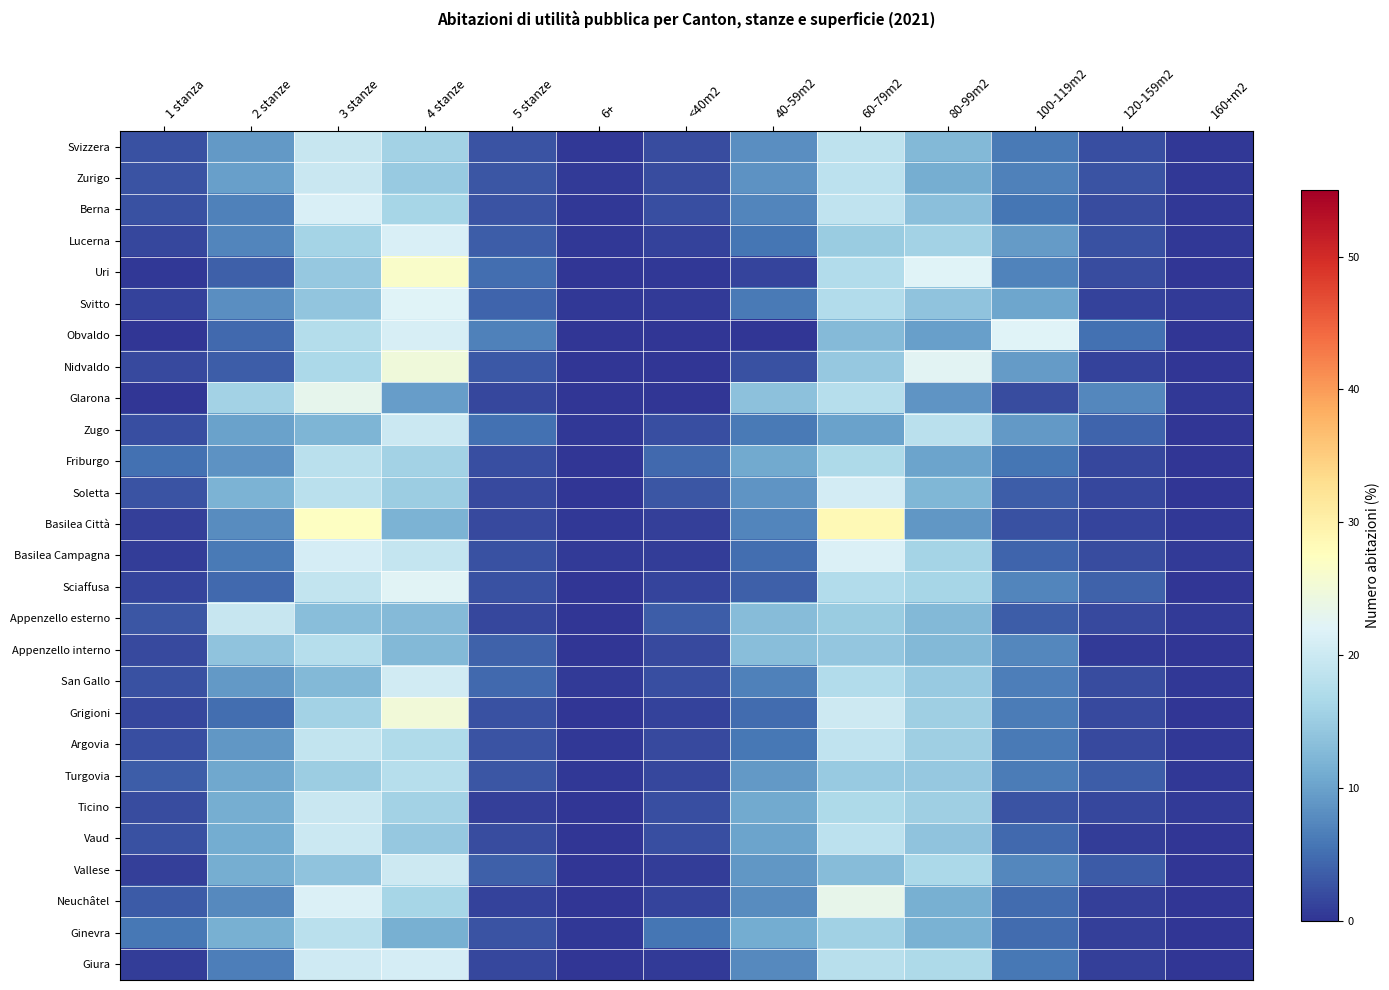

Reading right to left, what are all the values shown in this chart?

Svizzera: 160+m2=0.3	120-159m2=2.2	100-119m2=6.2	80-99m2=12.7	60-79m2=18.6	40-59m2=8.1	<40m2=2.1	6+=0.4	5 stanze=2.8	4 stanze=15.9	3 stanze=19.5	2 stanze=9.1	1 stanza=2.5
Zurigo: 160+m2=0.3	120-159m2=2.7	100-119m2=6.8	80-99m2=11.2	60-79m2=18.4	40-59m2=8.6	<40m2=2.0	6+=0.5	5 stanze=2.8	4 stanze=14.7	3 stanze=19.8	2 stanze=9.7	1 stanza=2.6
Berna: 160+m2=0.4	120-159m2=2.0	100-119m2=5.8	80-99m2=13.5	60-79m2=18.9	40-59m2=7.3	<40m2=2.3	6+=0.4	5 stanze=2.7	4 stanze=16.3	3 stanze=21.3	2 stanze=6.8	1 stanza=2.5
Lucerna: 160+m2=0.3	120-159m2=2.5	100-119m2=9.4	80-99m2=15.9	60-79m2=15.0	40-59m2=5.7	<40m2=1.2	6+=0.3	5 stanze=3.5	4 stanze=21.5	3 stanze=16.0	2 stanze=7.2	1 stanza=1.5
Uri: 160+m2=0.1	120-159m2=1.9	100-119m2=7.0	80-99m2=21.9	60-79m2=17.2	40-59m2=1.4	<40m2=0.3	6+=0.1	5 stanze=5.0	4 stanze=26.5	3 stanze=14.4	2 stanze=3.7	1 stanza=0.3
Svitto: 160+m2=0.5	120-159m2=1.1	100-119m2=10.4	80-99m2=13.9	60-79m2=17.3	40-59m2=6.1	<40m2=0.6	6+=0.4	5 stanze=4.2	4 stanze=22.1	3 stanze=14.1	2 stanze=8.0	1 stanza=1.2
Obvaldo: 160+m2=0.0	120-159m2=5.3	100-119m2=22.0	80-99m2=9.8	60-79m2=12.9	40-59m2=0.0	<40m2=0.0	6+=0.0	5 stanze=6.8	4 stanze=21.2	3 stanze=17.4	2 stanze=4.5	1 stanza=0.0
Nidvaldo: 160+m2=0.0	120-159m2=1.1	100-119m2=9.3	80-99m2=22.5	60-79m2=14.6	40-59m2=2.5	<40m2=0.0	6+=0.0	5 stanze=3.0	4 stanze=24.8	3 stanze=16.7	2 stanze=3.6	1 stanza=1.9
Glarona: 160+m2=0.3	120-159m2=7.4	100-119m2=2.1	80-99m2=8.6	60-79m2=17.7	40-59m2=13.7	<40m2=0.2	6+=0.0	5 stanze=1.5	4 stanze=9.5	3 stanze=23.1	2 stanze=15.7	1 stanza=0.2
Zugo: 160+m2=0.1	120-159m2=4.3	100-119m2=9.1	80-99m2=18.2	60-79m2=9.9	40-59m2=6.2	<40m2=2.2	6+=0.3	5 stanze=5.2	4 stanze=20.0	3 stanze=12.2	2 stanze=10.1	1 stanza=2.2
Friburgo: 160+m2=0.1	120-159m2=1.7	100-119m2=5.6	80-99m2=10.1	60-79m2=16.9	40-59m2=10.9	<40m2=4.7	6+=0.1	5 stanze=2.2	4 stanze=15.8	3 stanze=18.2	2 stanze=8.4	1 stanza=5.4
Soletta: 160+m2=0.1	120-159m2=1.7	100-119m2=3.5	80-99m2=12.3	60-79m2=20.7	40-59m2=8.8	<40m2=2.9	6+=0.1	5 stanze=1.9	4 stanze=15.1	3 stanze=18.1	2 stanze=12.0	1 stanza=2.7
Basilea Città: 160+m2=0.3	120-159m2=1.4	100-119m2=2.6	80-99m2=9.0	60-79m2=28.4	40-59m2=7.3	<40m2=1.1	6+=0.2	5 stanze=1.8	4 stanze=11.9	3 stanze=27.2	2 stanze=7.9	1 stanza=0.9
Basilea Campagna: 160+m2=0.5	120-159m2=2.0	100-119m2=4.3	80-99m2=15.9	60-79m2=21.5	40-59m2=5.0	<40m2=0.8	6+=0.5	5 stanze=2.4	4 stanze=19.2	3 stanze=21.0	2 stanze=6.1	1 stanza=0.7
Sciaffusa: 160+m2=0.1	120-159m2=4.0	100-119m2=7.2	80-99m2=16.3	60-79m2=17.2	40-59m2=3.8	<40m2=1.3	6+=0.1	5 stanze=2.5	4 stanze=22.2	3 stanze=19.0	2 stanze=4.6	1 stanza=1.5
Appenzello esterno: 160+m2=0.5	120-159m2=1.9	100-119m2=3.6	80-99m2=12.5	60-79m2=15.0	40-59m2=12.9	<40m2=3.6	6+=0.1	5 stanze=1.6	4 stanze=12.8	3 stanze=13.1	2 stanze=19.4	1 stanza=3.0
Appenzello interno: 160+m2=0.0	120-159m2=0.6	100-119m2=7.5	80-99m2=12.6	60-79m2=14.4	40-59m2=13.2	<40m2=1.7	6+=0.0	5 stanze=4.0	4 stanze=12.6	3 stanze=17.8	2 stanze=13.8	1 stanza=1.7
San Gallo: 160+m2=0.3	120-159m2=2.1	100-119m2=6.6	80-99m2=14.8	60-79m2=17.3	40-59m2=6.7	<40m2=2.3	6+=0.6	5 stanze=4.7	4 stanze=20.5	3 stanze=12.6	2 stanze=9.1	1 stanza=2.5
Grigioni: 160+m2=0.2	120-159m2=1.9	100-119m2=6.4	80-99m2=15.4	60-79m2=20.1	40-59m2=4.8	<40m2=1.2	6+=0.1	5 stanze=2.4	4 stanze=24.9	3 stanze=15.9	2 stanze=5.1	1 stanza=1.5
Argovia: 160+m2=0.4	120-159m2=1.9	100-119m2=6.1	80-99m2=15.3	60-79m2=18.8	40-59m2=5.9	<40m2=1.7	6+=0.2	5 stanze=2.7	4 stanze=17.0	3 stanze=18.9	2 stanze=8.8	1 stanza=2.3
Turgovia: 160+m2=0.2	120-159m2=3.5	100-119m2=6.3	80-99m2=14.5	60-79m2=14.8	40-59m2=9.1	<40m2=1.7	6+=0.3	5 stanze=2.8	4 stanze=17.6	3 stanze=15.1	2 stanze=10.6	1 stanza=3.5
Ticino: 160+m2=0.5	120-159m2=1.7	100-119m2=2.6	80-99m2=15.4	60-79m2=16.8	40-59m2=10.8	<40m2=2.2	6+=0.2	5 stanze=0.9	4 stanze=15.8	3 stanze=19.7	2 stanze=11.3	1 stanza=2.1
Vaud: 160+m2=0.0	120-159m2=0.7	100-119m2=4.5	80-99m2=13.9	60-79m2=18.4	40-59m2=10.2	<40m2=2.2	6+=0.2	5 stanze=2.0	4 stanze=14.5	3 stanze=19.8	2 stanze=11.0	1 stanza=2.5
Vallese: 160+m2=0.0	120-159m2=3.4	100-119m2=7.3	80-99m2=16.7	60-79m2=13.1	40-59m2=8.8	<40m2=0.7	6+=0.0	5 stanze=3.8	4 stanze=20.1	3 stanze=13.9	2 stanze=11.2	1 stanza=0.9
Neuchâtel: 160+m2=0.1	120-159m2=0.9	100-119m2=4.8	80-99m2=11.5	60-79m2=23.4	40-59m2=7.8	<40m2=1.4	6+=0.0	5 stanze=1.2	4 stanze=16.1	3 stanze=21.6	2 stanze=7.7	1 stanza=3.3
Ginevra: 160+m2=0.2	120-159m2=1.0	100-119m2=4.8	80-99m2=11.8	60-79m2=15.6	40-59m2=11.1	<40m2=5.6	6+=0.3	5 stanze=2.7	4 stanze=11.6	3 stanze=18.1	2 stanze=11.4	1 stanza=5.8
Giura: 160+m2=0.1	120-159m2=1.0	100-119m2=5.9	80-99m2=16.9	60-79m2=17.8	40-59m2=7.7	<40m2=0.6	6+=0.2	5 stanze=1.5	4 stanze=20.9	3 stanze=20.2	2 stanze=6.6	1 stanza=0.7